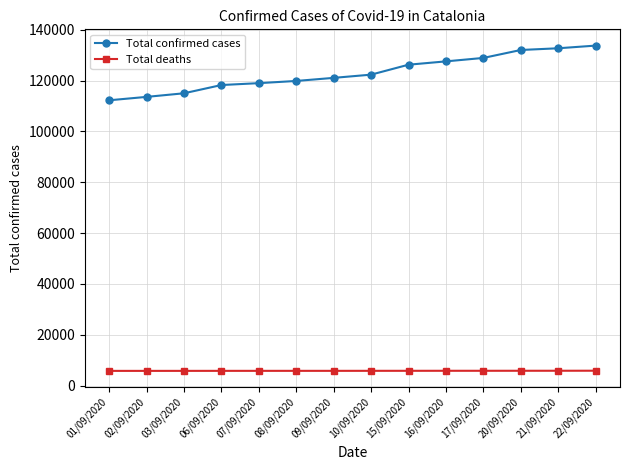

At 15/09/2020, list the series in order from largest to smallest.

Total confirmed cases, Total deaths